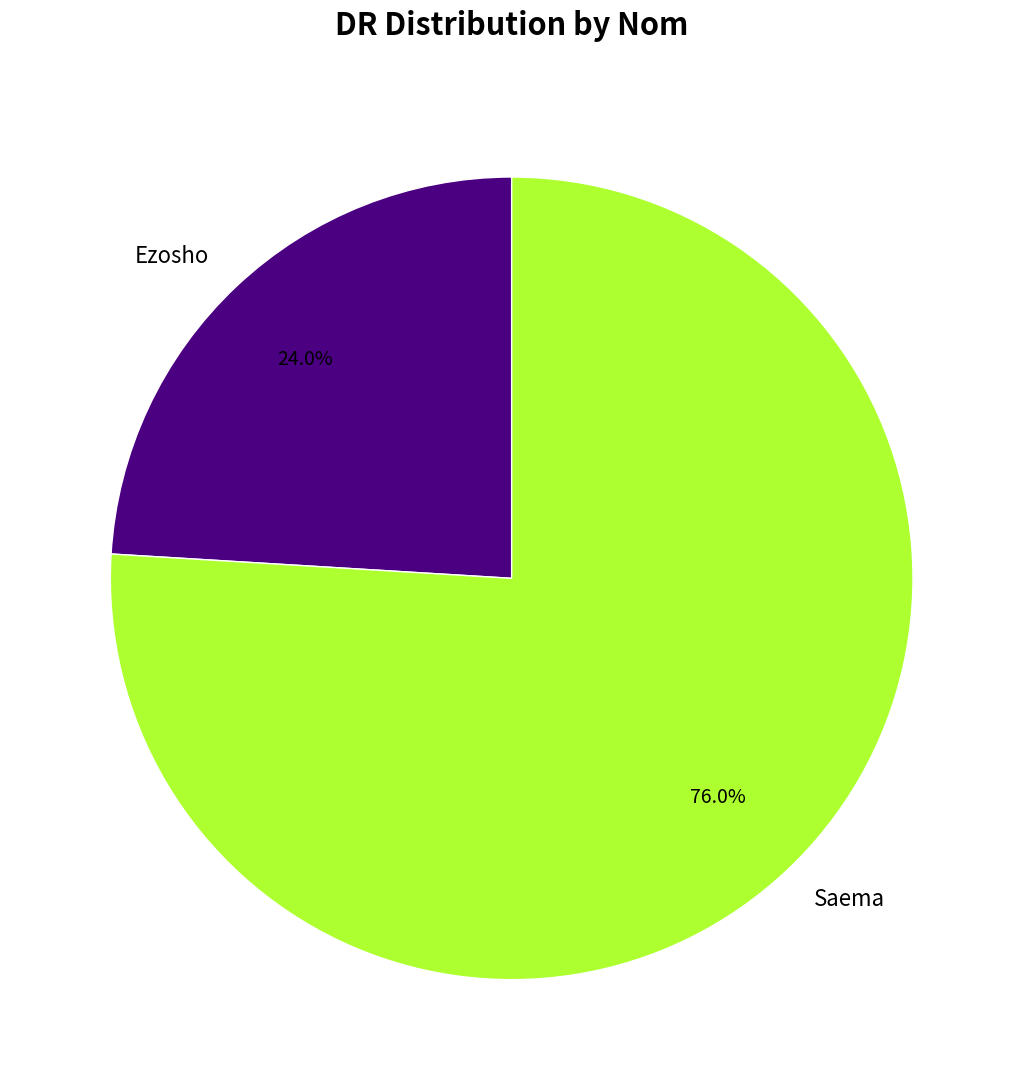

What is the smallest slice in the pie chart?

Ezosho